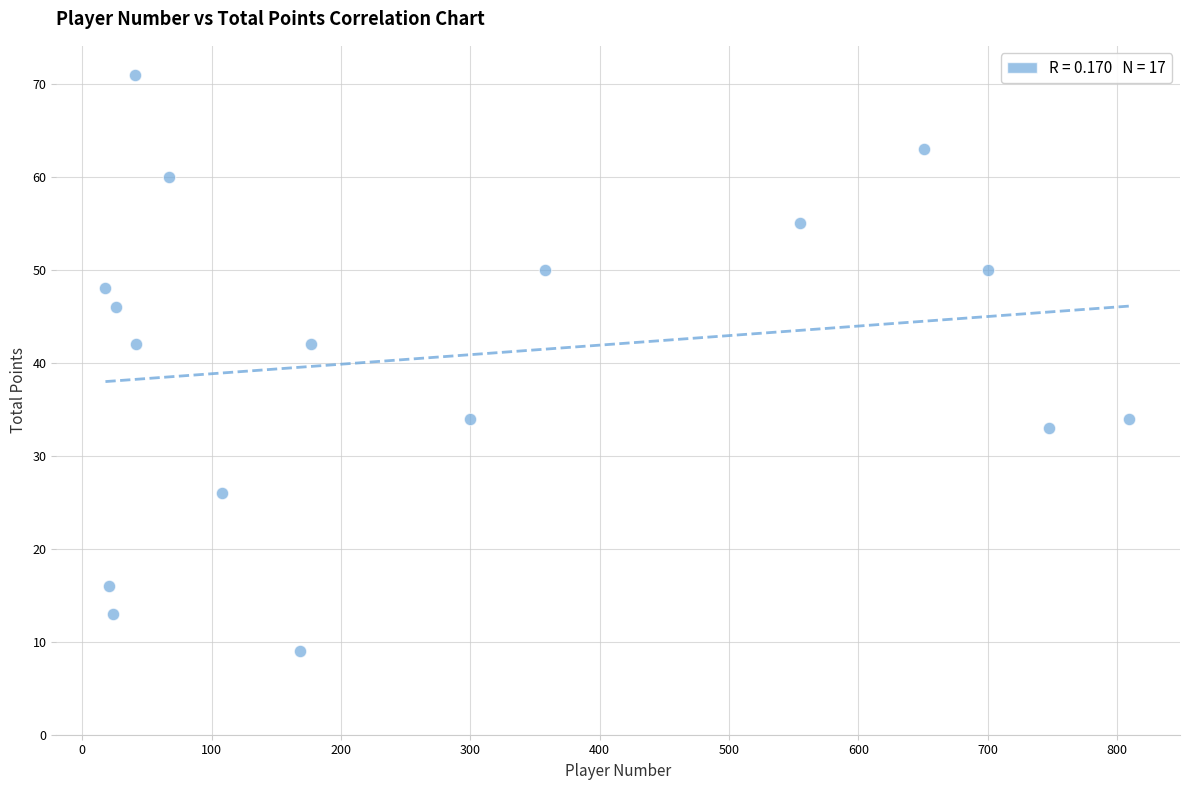

What is the range of X values (max minus min)?

791